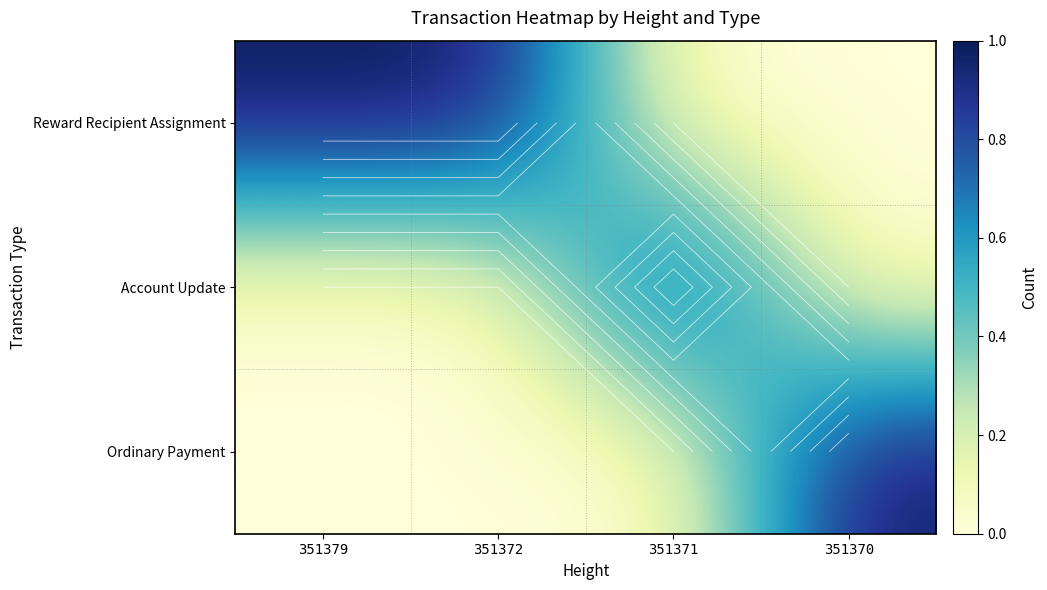

At which category does the chart reach its peak across all series?

351379